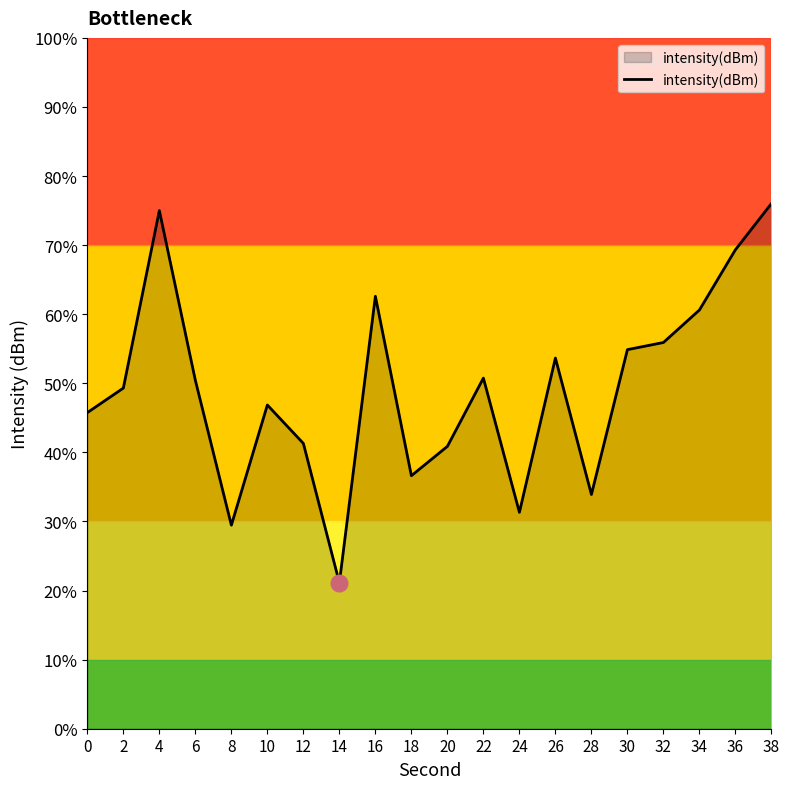

What is the approximate value at 28?

33.9